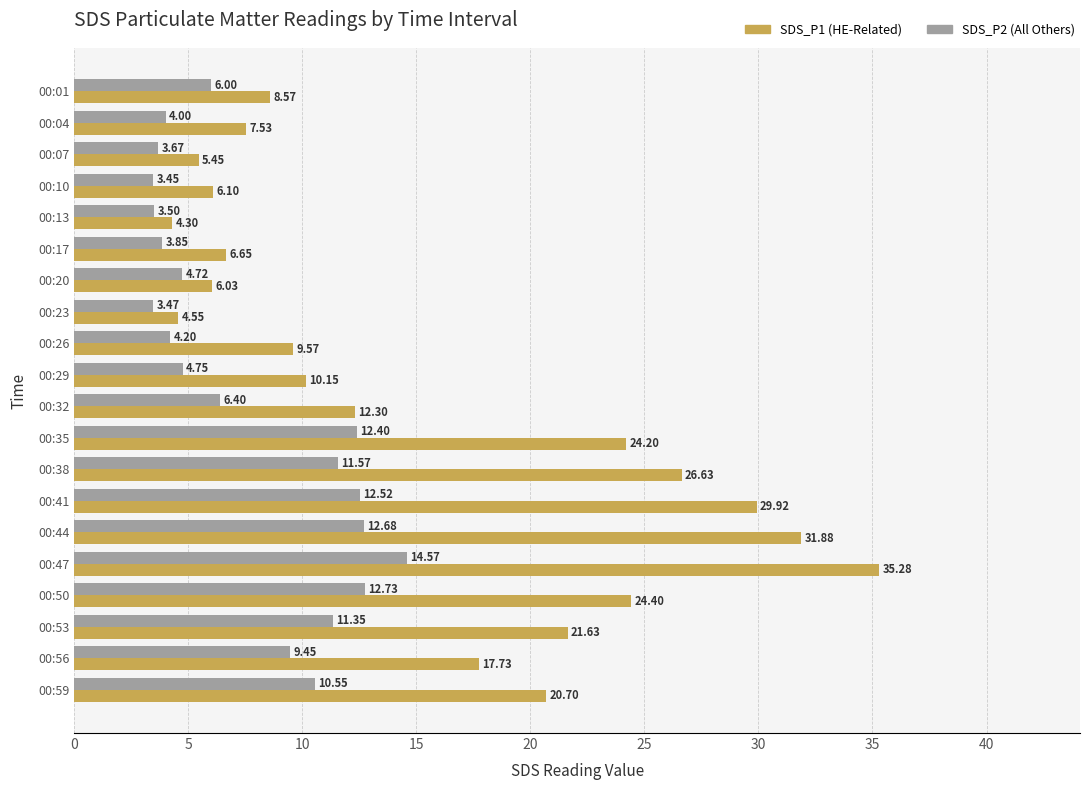

Which label corresponds to the largest value in the chart?

00:47